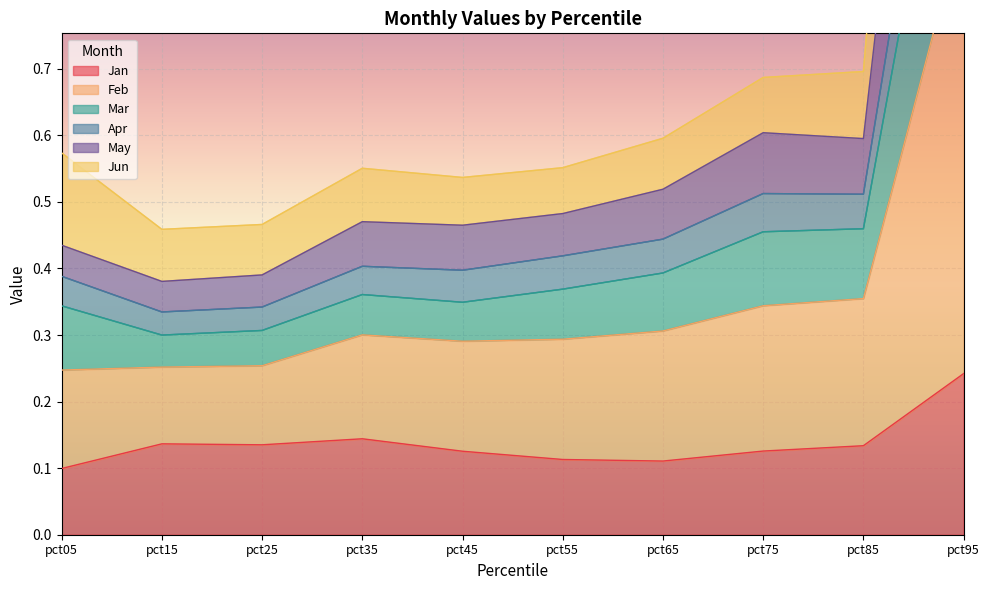

List the labels in order of Apr value, smallest first.

pct15, pct25, pct05, pct45, pct35, pct55, pct65, pct85, pct75, pct95